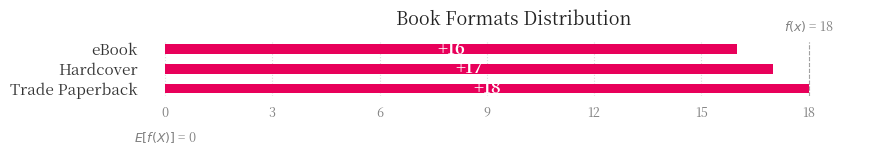

What is the maximum value shown in the chart?

18